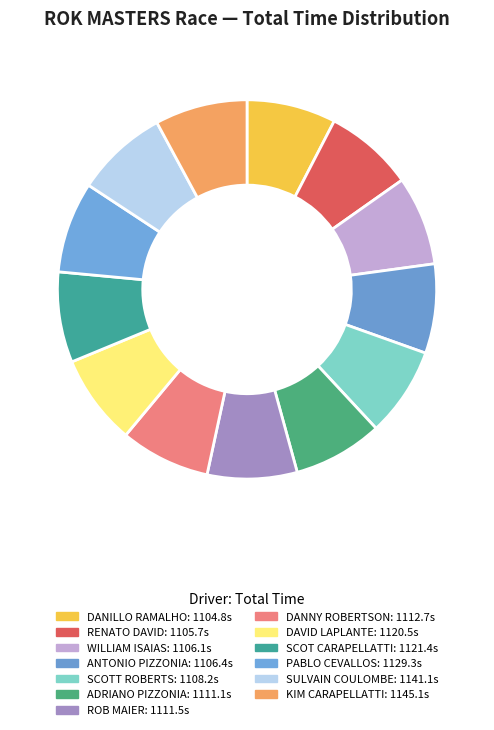

Count the number of slices in the pie.

13